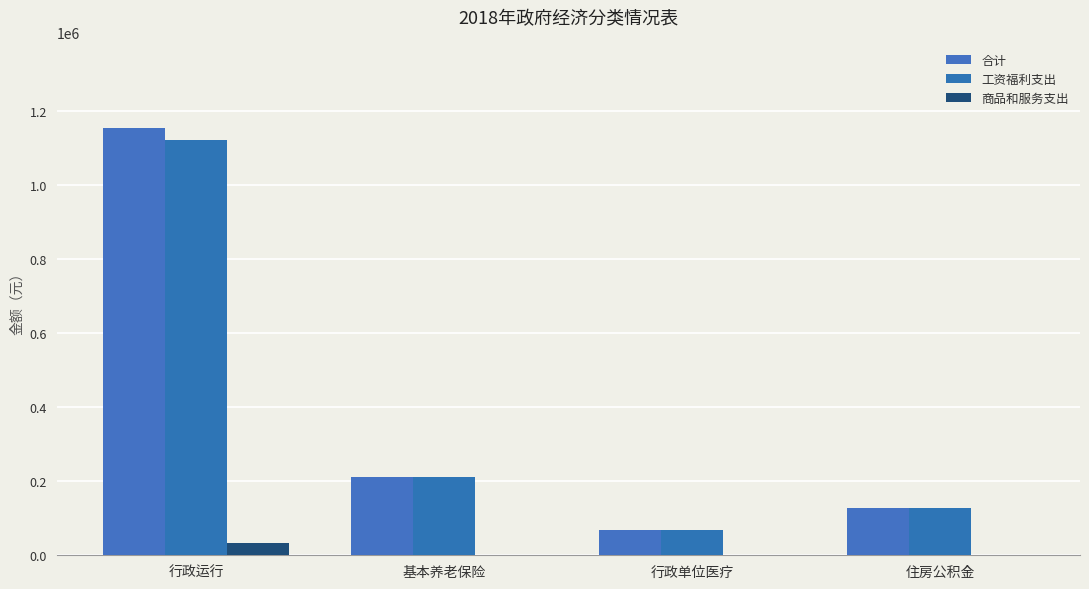

How many groups of bars are there?

4